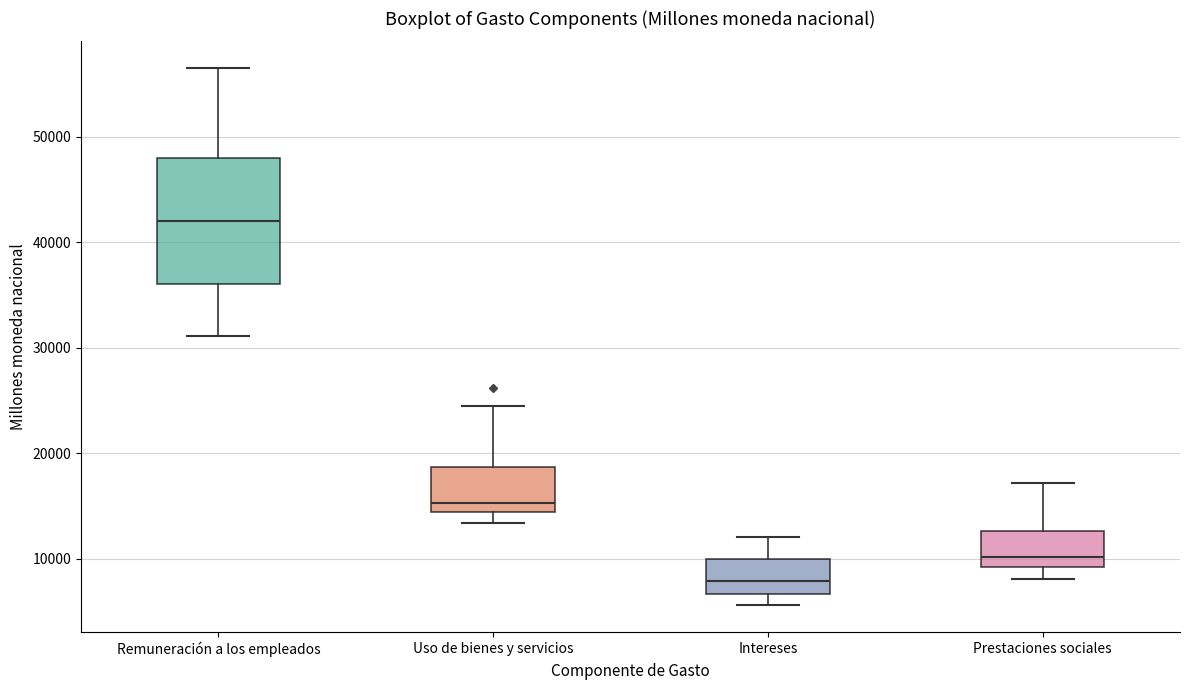

Which box is the tallest, from its lower edge to its upper edge?

Remuneración a los empleados